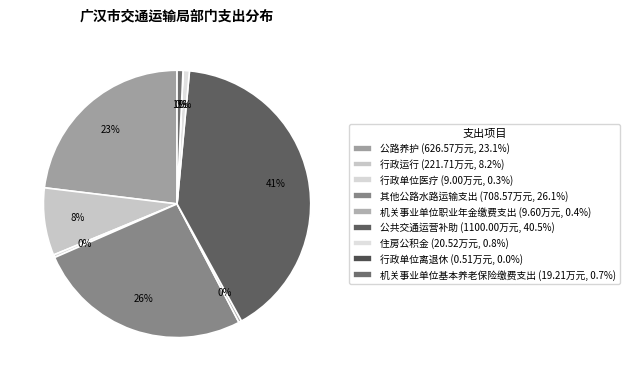

How many segments does this pie chart have?

9